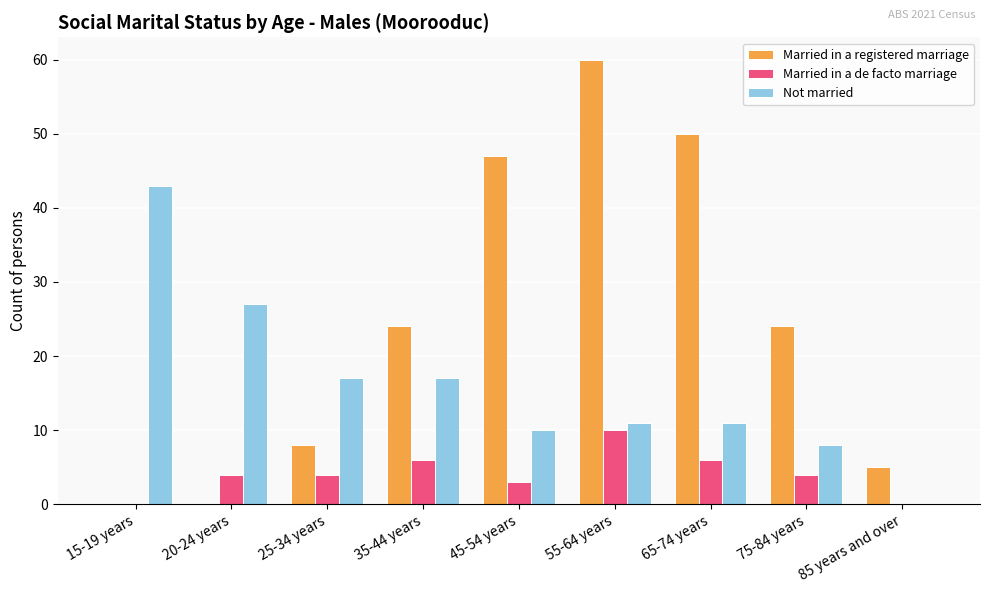

What is the difference between the Married in a registered marriage values at 85 years and over and 25-34 years?

3